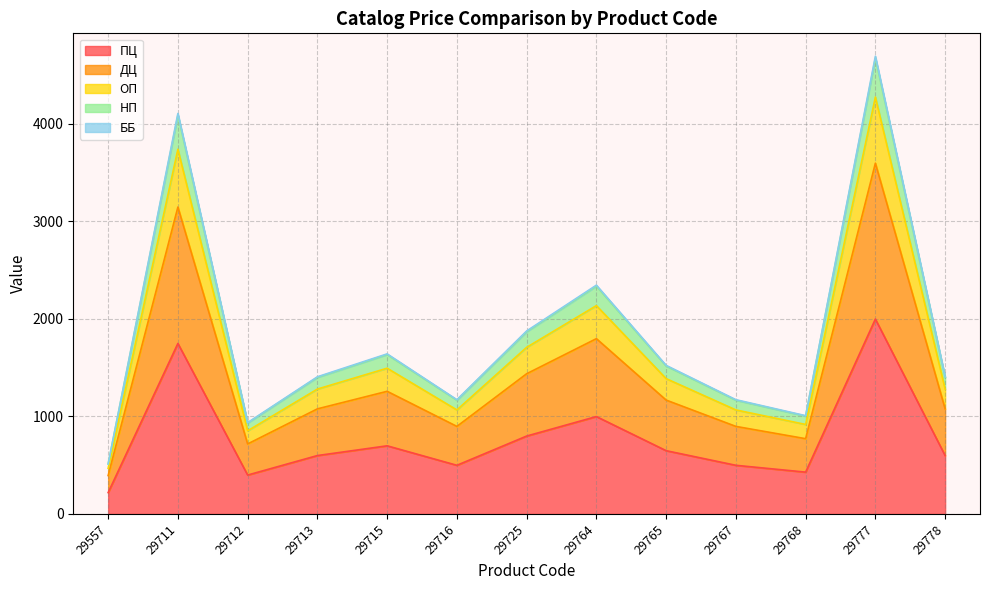

At which category does the chart reach its peak across all series?

29777